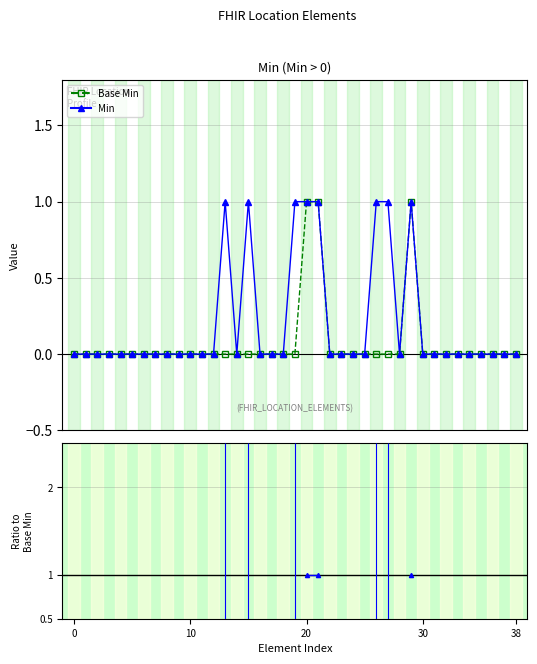

Is the value of Ratio Min/Base Min at 12 greater than the value of Base Min at 27?

No